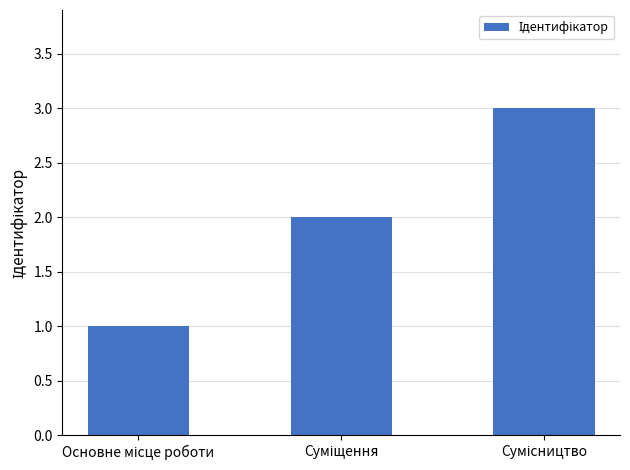

How many bars are there in total?

3